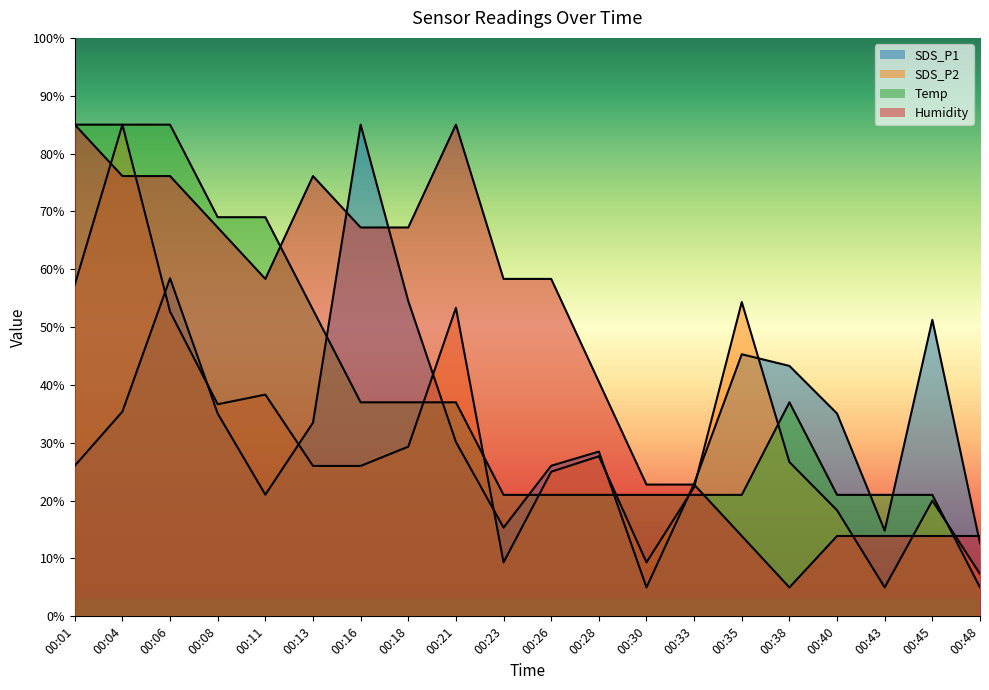

Does the chart have visible grid lines?

No